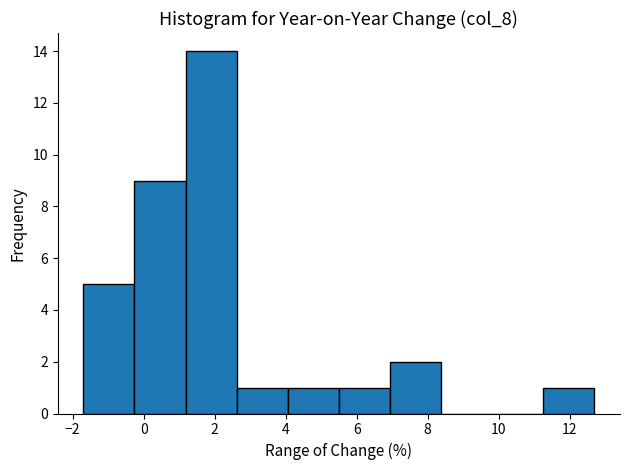

Which range on the x-axis has the tallest bar?

1.18 to 2.62